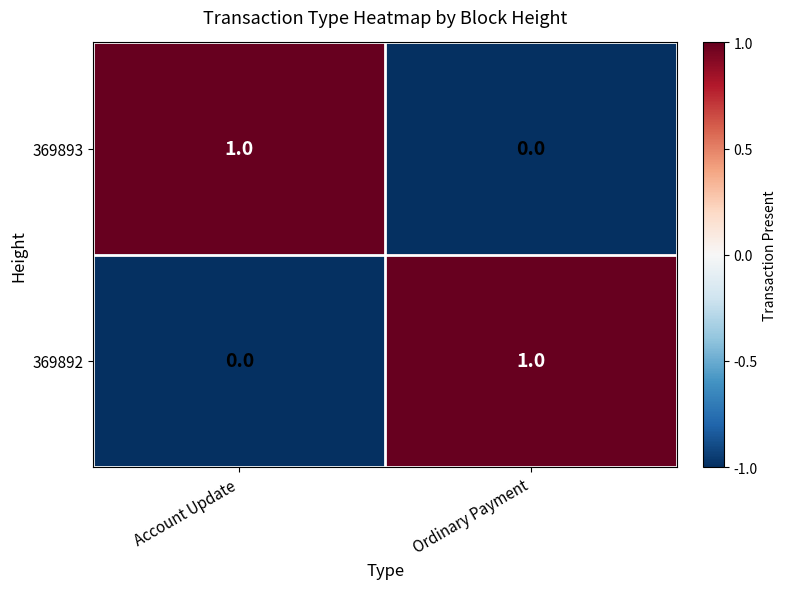

Which category has the lowest value in the 369893 series?

Ordinary Payment